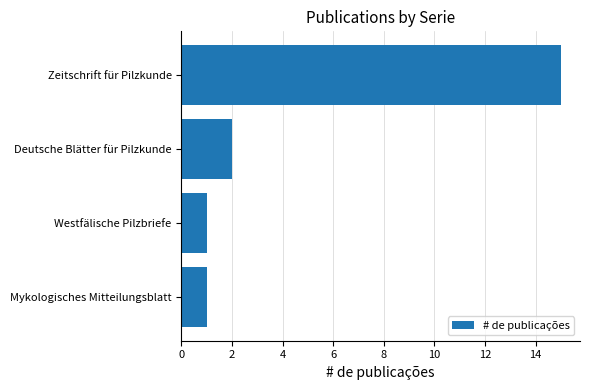

The value at Zeitschrift für Pilzkunde is 25. True or false?

False